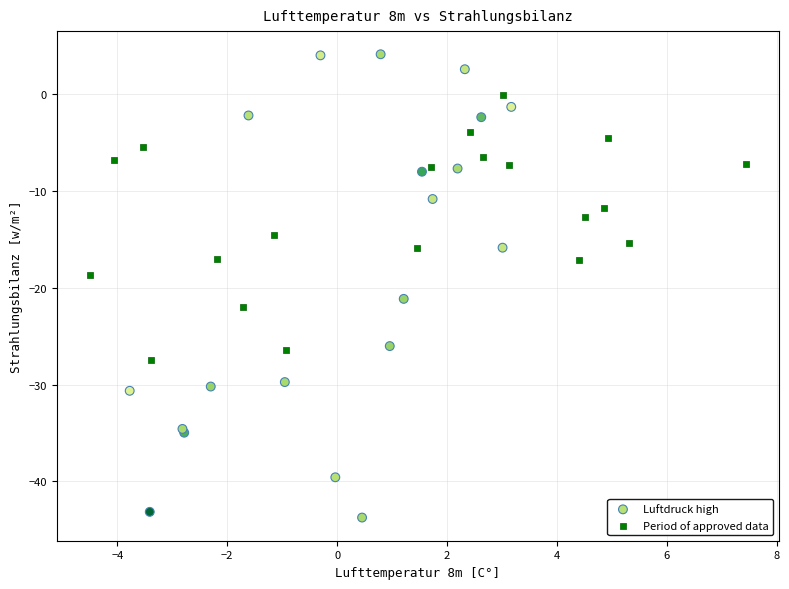

Which series has the largest Y range (max minus min)?

Luftdruck high